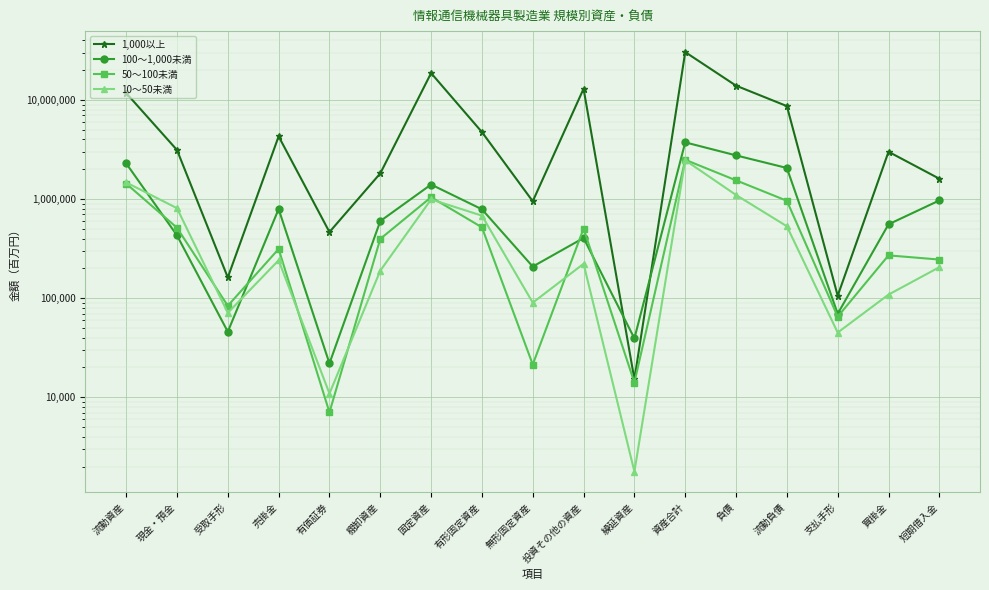

At which label does 50～100未満 reach its minimum?

有価証券